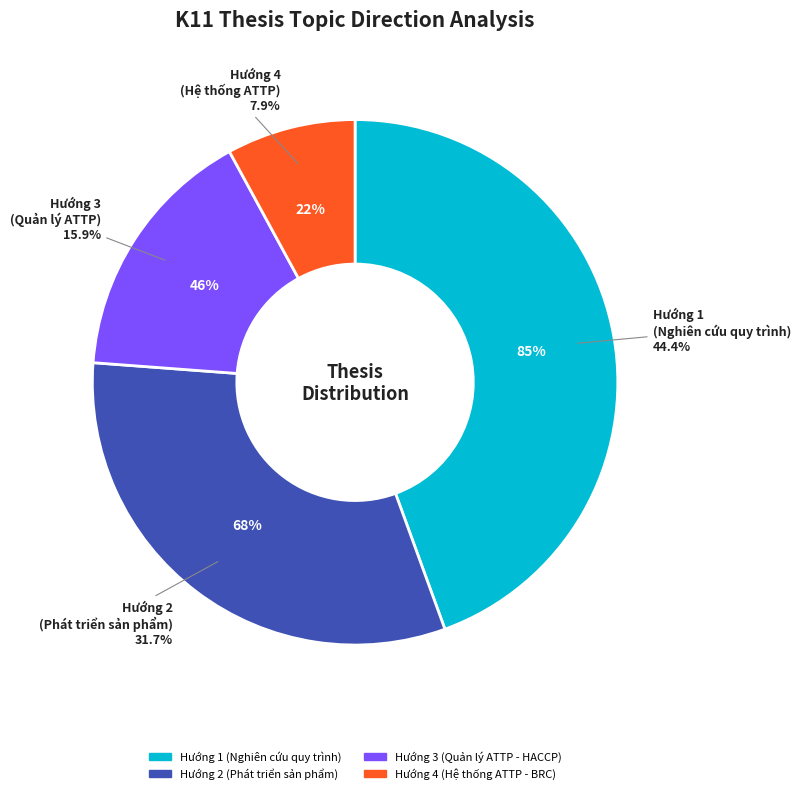

Is it true that Hướng 1 (Nghiên cứu quy trình) is 44% of the pie?

True